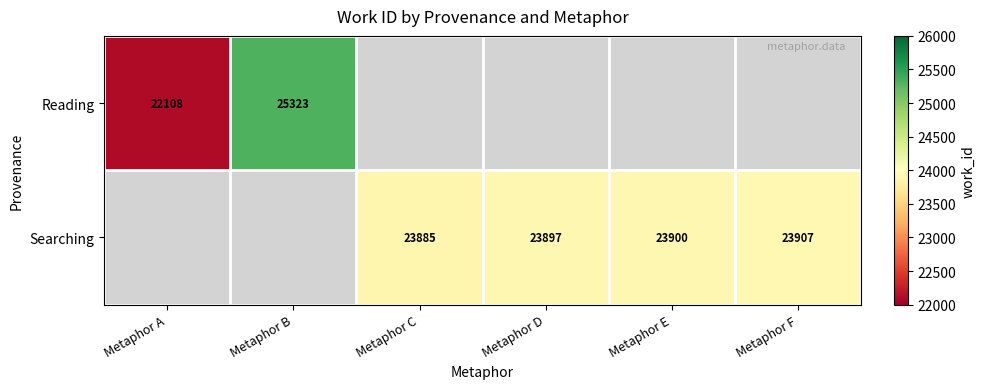

Is it true that Searching equals 23907 at Metaphor F?

True